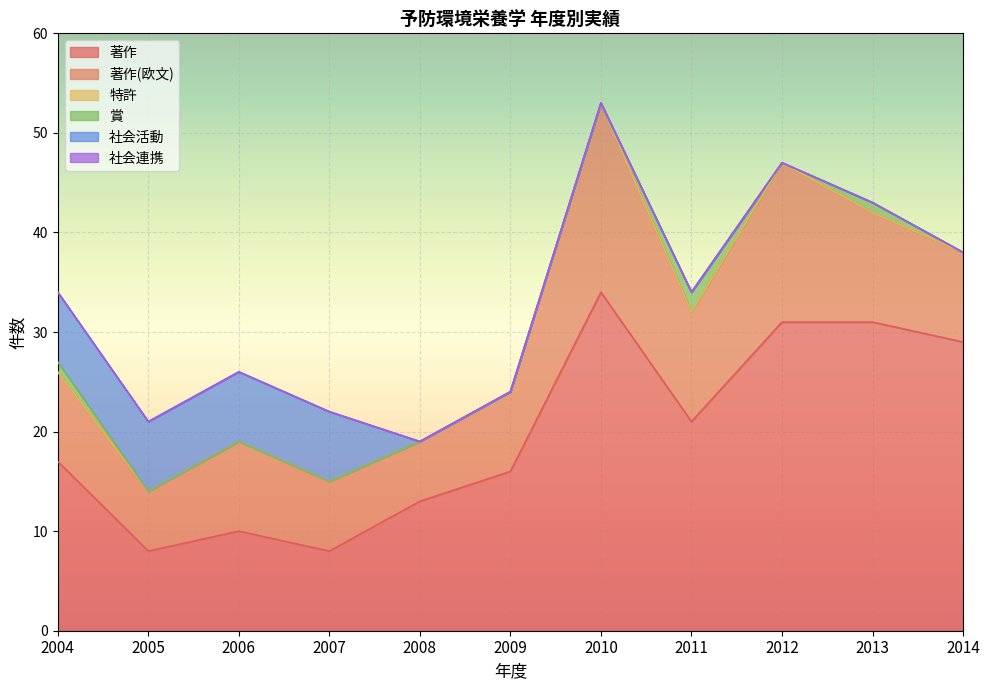

What are all the series names shown in the legend?

著作, 著作(欧文), 特許, 賞, 社会活動, 社会連携